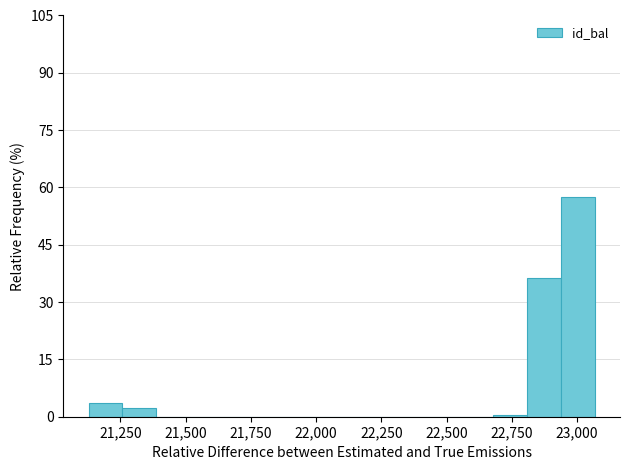

Around what value on the x-axis is the tallest bar? Give the approximate position of its centre, as read against the axis.

23000